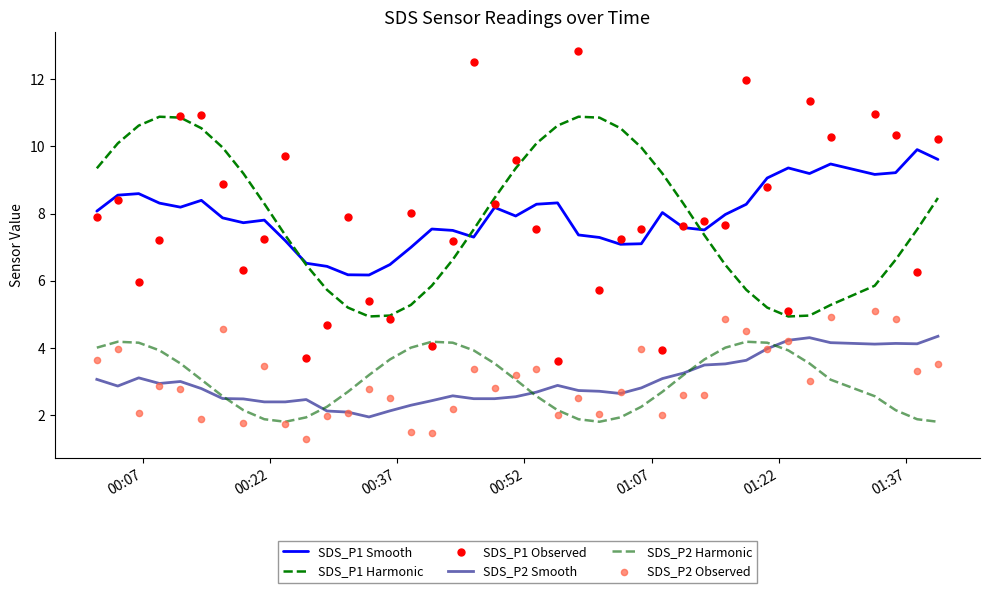

Is the value of SDS_P1 Harmonic at 00:07 greater than the value of SDS_P2 Harmonic at 8?

Yes